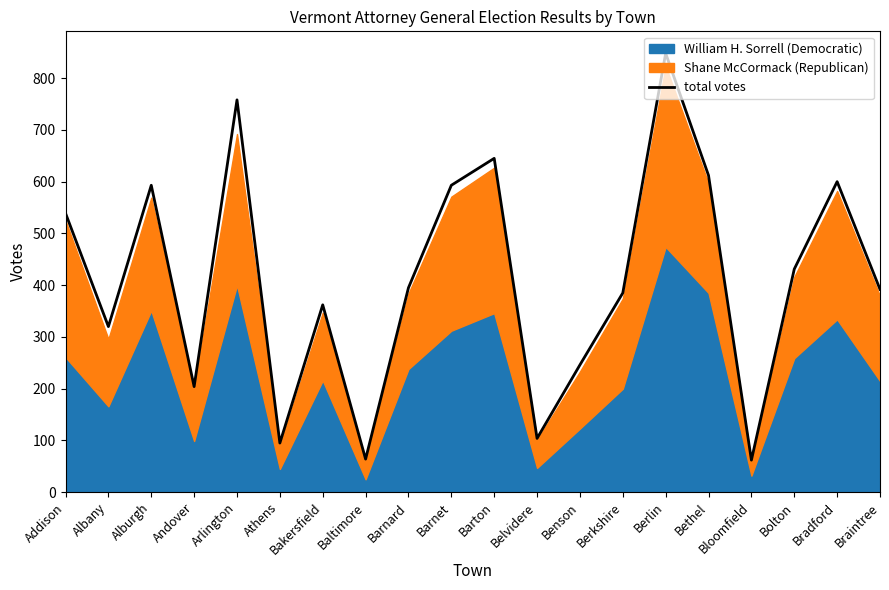

List the labels in order of value, smallest first.

Bloomfield, Baltimore, Athens, Belvidere, Andover, Benson, Albany, Bakersfield, Berkshire, Braintree, Barnard, Bolton, Addison, Alburgh, Barnet, Bradford, Bethel, Barton, Arlington, Berlin